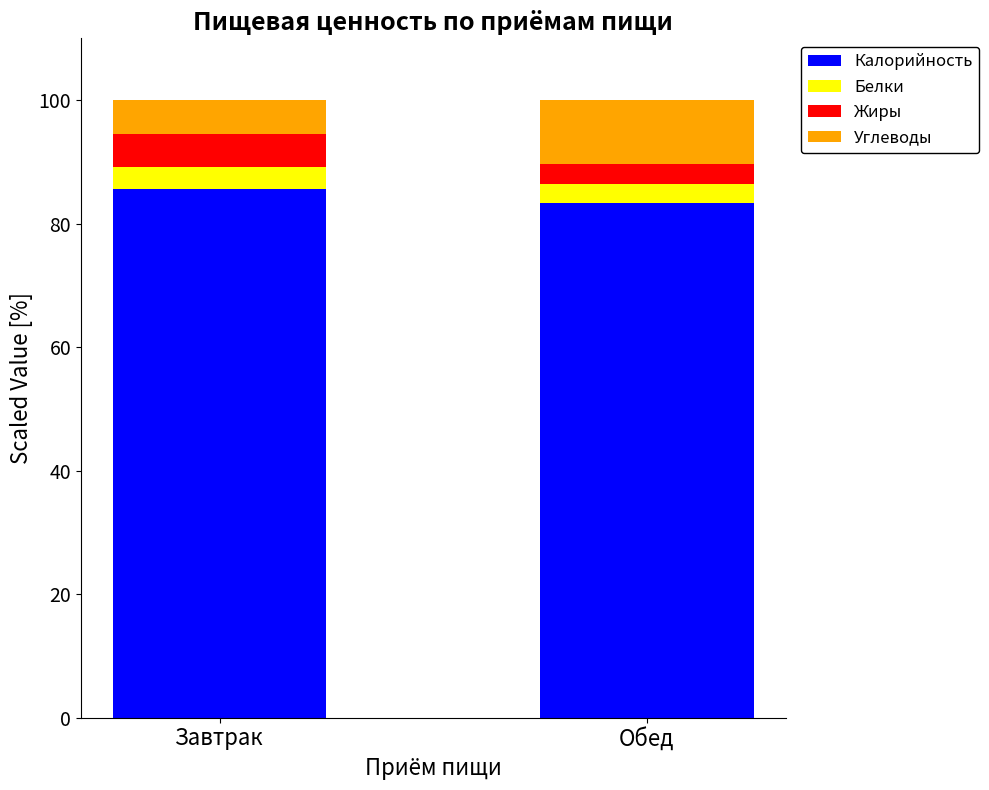

How many distinct data groups are displayed?

4